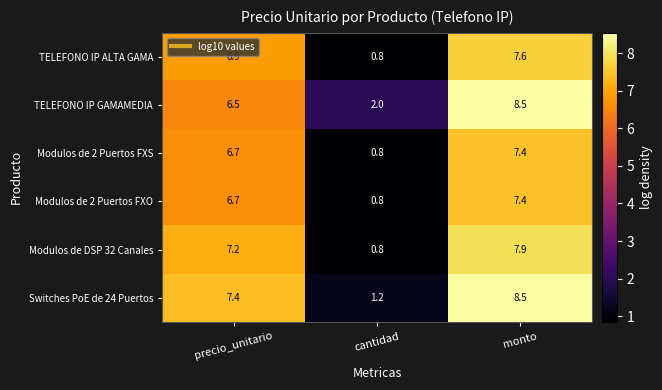

What is the spread (max minus min) of values at cantidad?

1.2